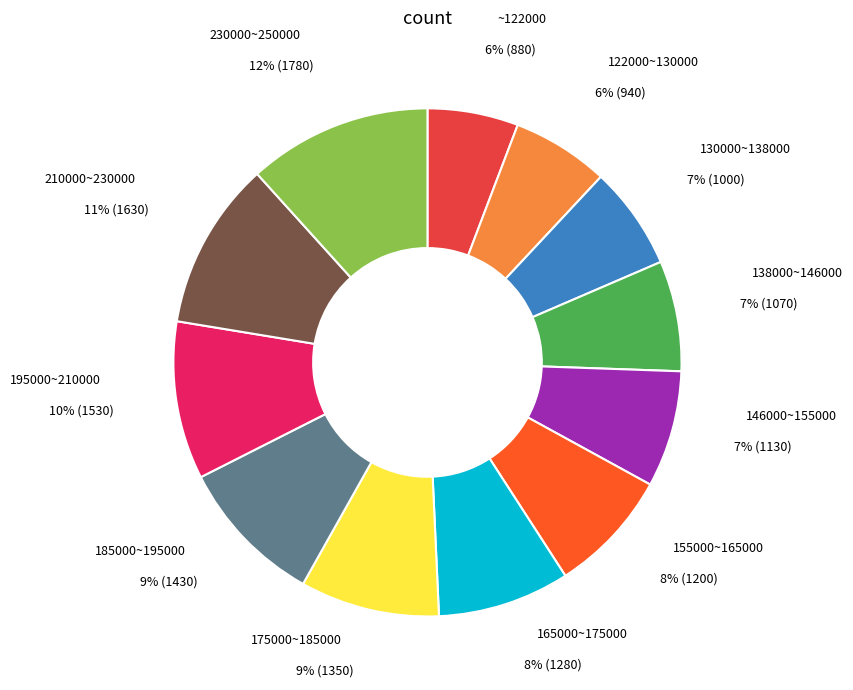

What percentage is the 165000~175000 slice, to the nearest percent?

8%